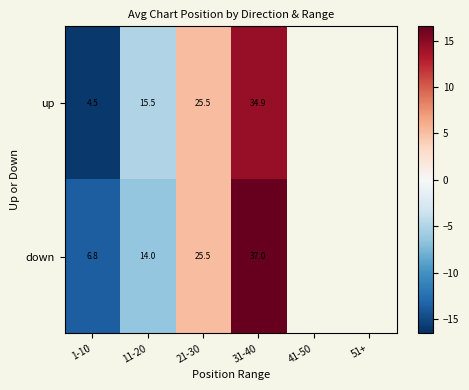

Which series changed the most between 21-30 and 31-40?

down